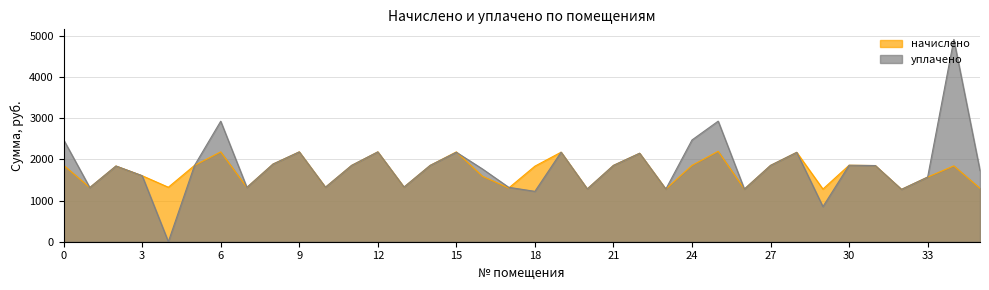

List the series in order of their overall mean, highest first.

уплачено, начислено